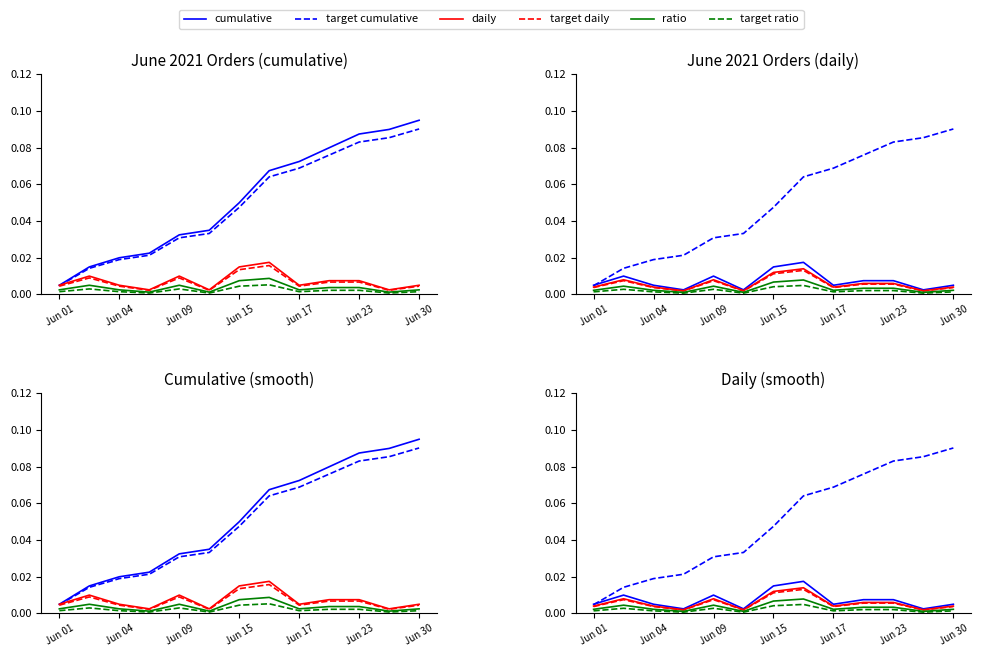

True or false: target daily has a value of 0.0 at Jun 04.

True